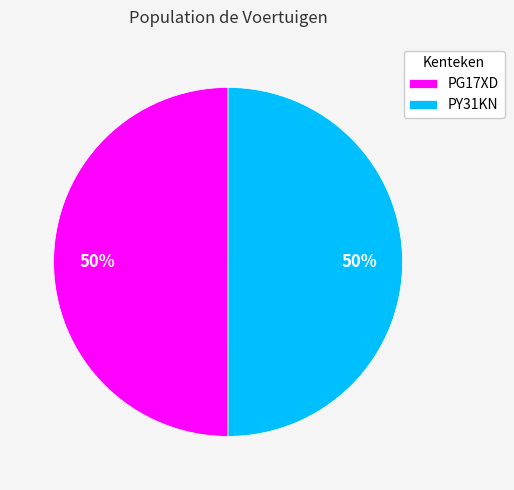

Is the sum of PY31KN and PG17XD greater than half?

Yes